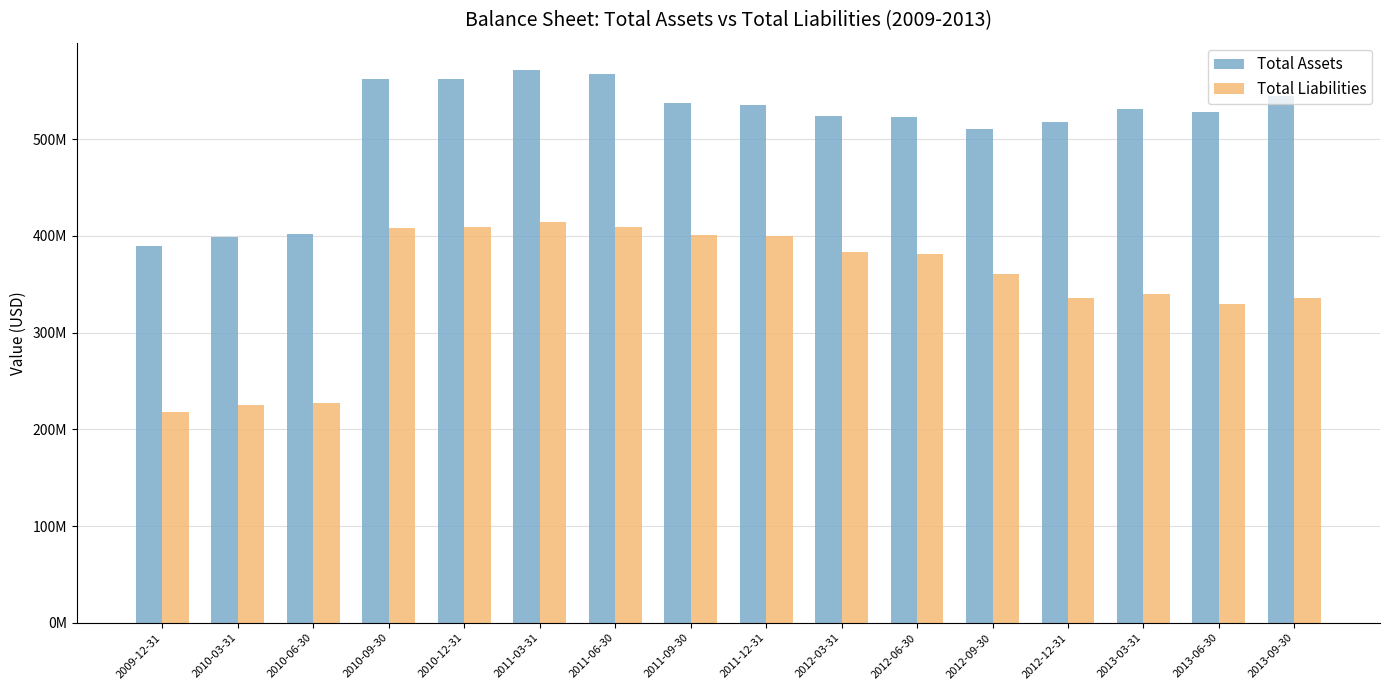

What is the spread (max minus min) of values at 2010-03-31?

173976000